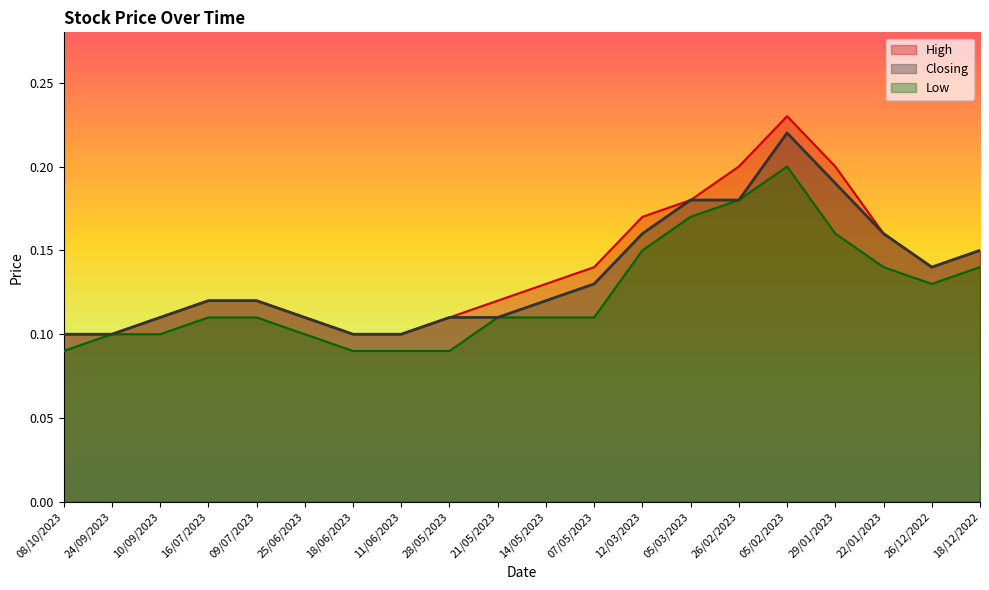

Rank the series by their average value, from lowest to highest.

Low, Closing, High